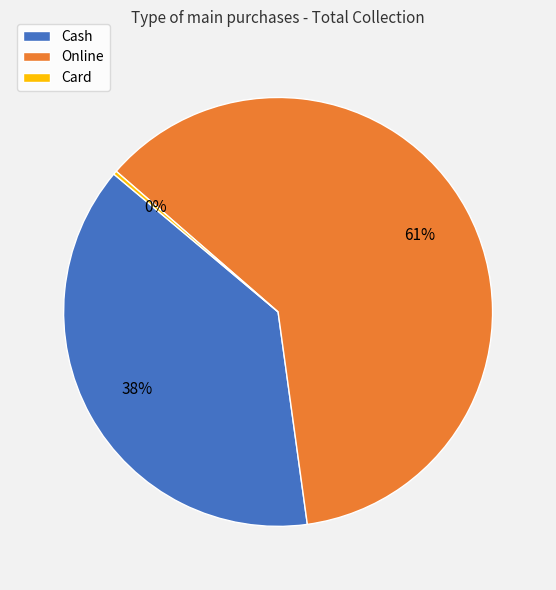

Is there any slice that represents more than half of the pie?

Yes